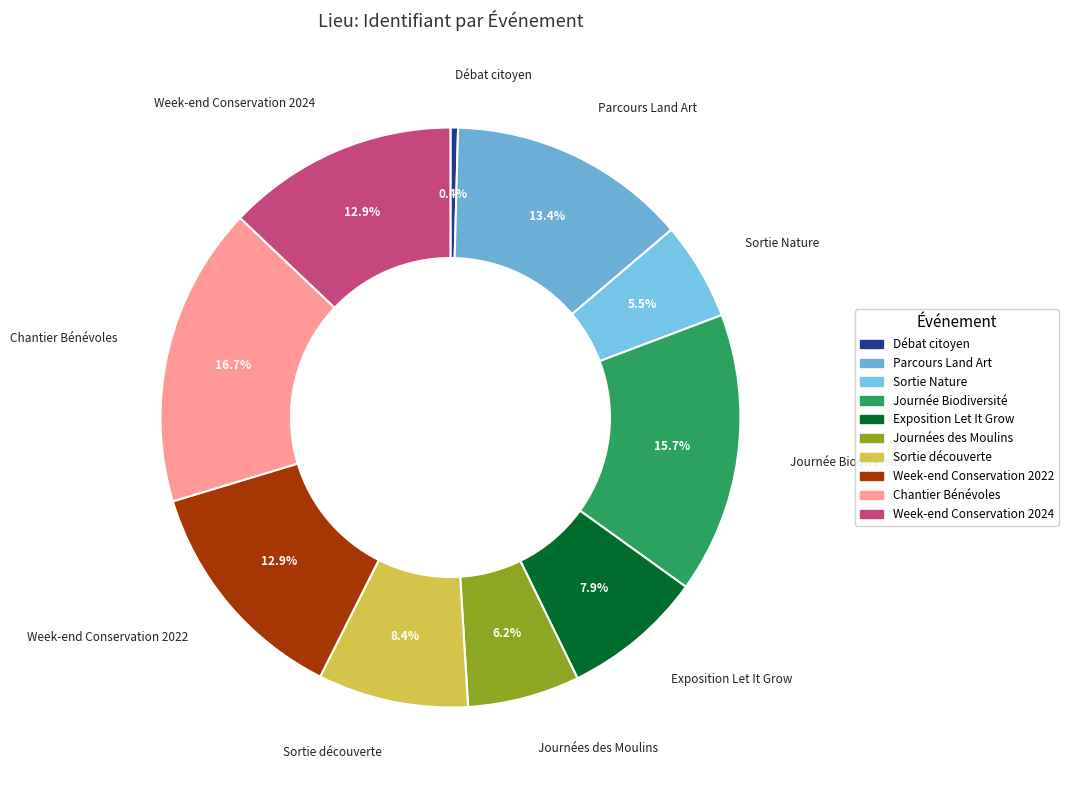

Which category has the smallest portion of the pie?

Débat citoyen